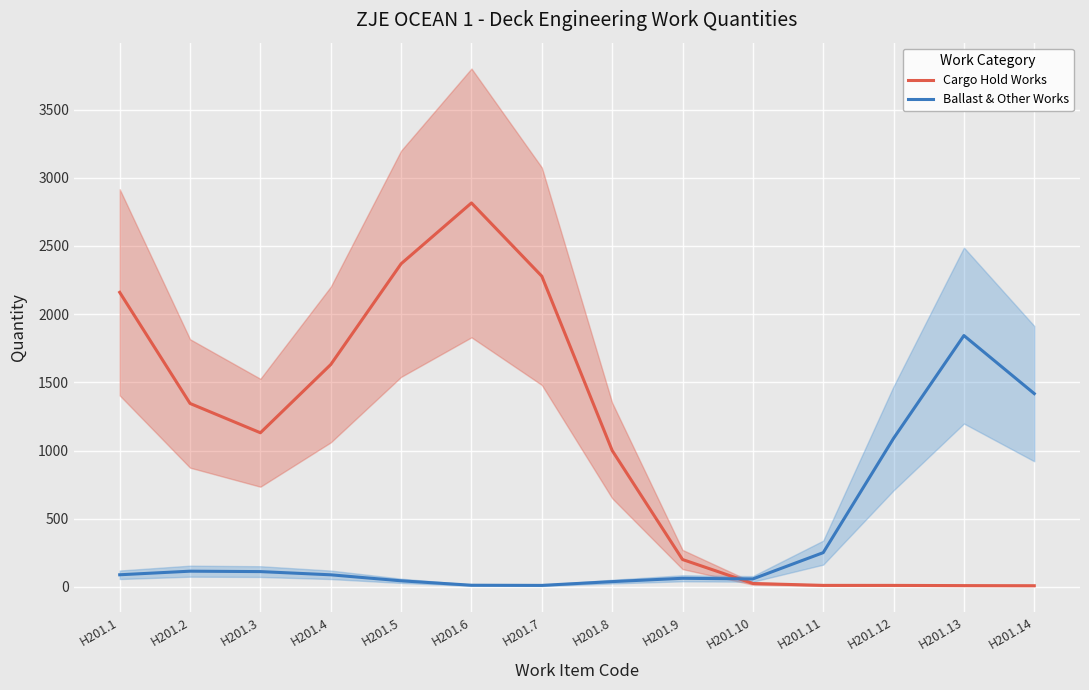

True or false: Cargo Hold Works and Ballast & Other Works intersect in this chart.

True